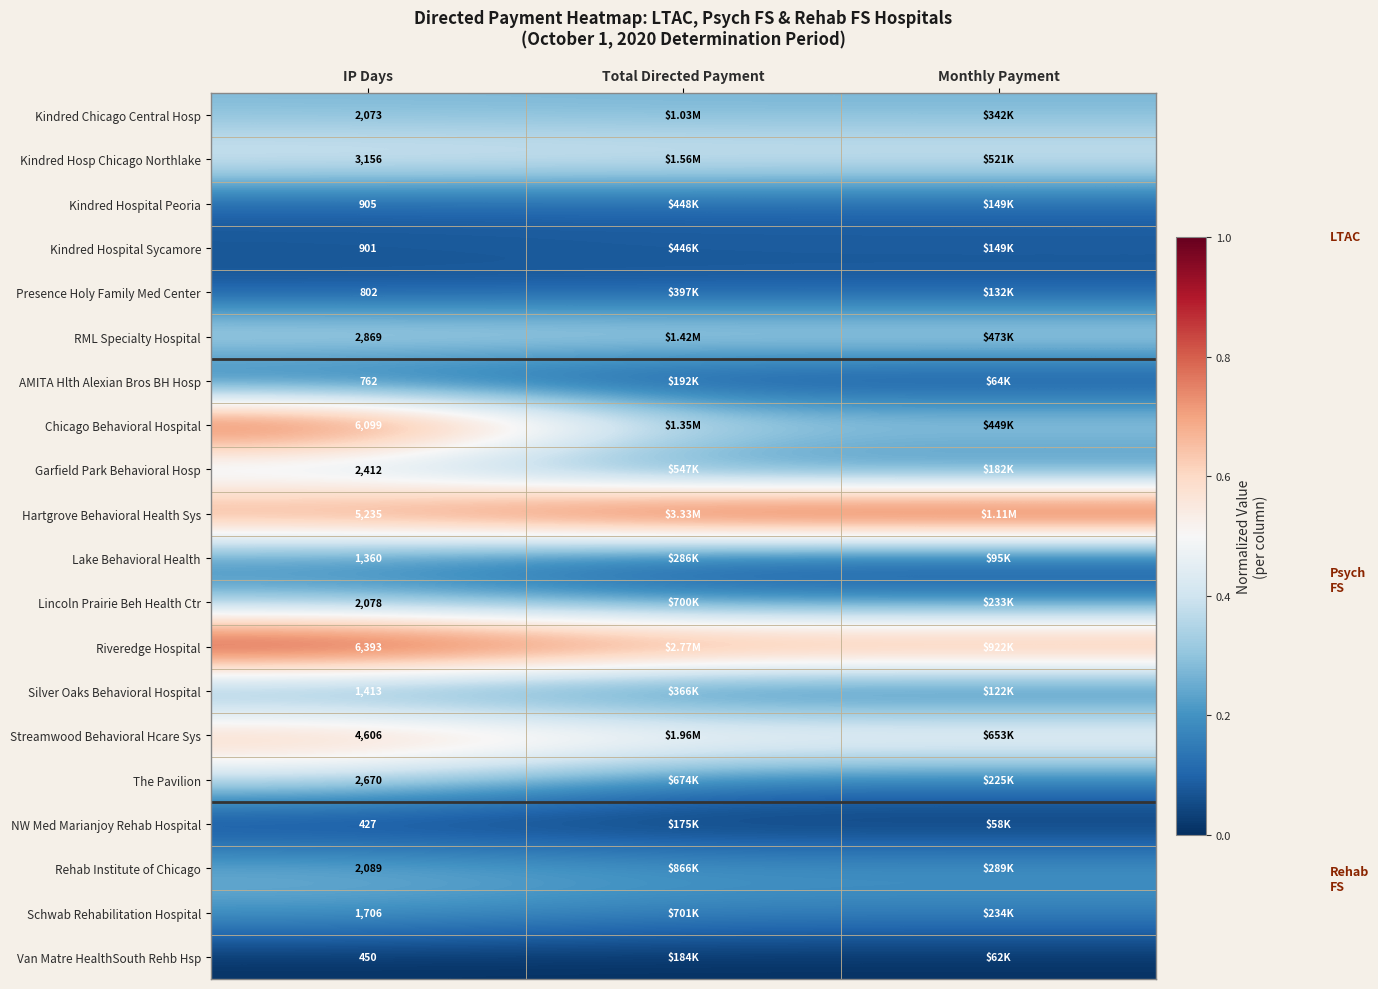

Rank the series at IP Days from highest to lowest value.

Riveredge Hospital, Chicago Behavioral Hospital, Hartgrove Behavioral Health Sys, Streamwood Behavioral Hcare Sys, Kindred Hosp Chicago Northlake, RML Specialty Hospital, The Pavilion, Garfield Park Behavioral Hosp, Rehab Institute of Chicago, Lincoln Prairie Beh Health Ctr, Kindred Chicago Central Hosp, Schwab Rehabilitation Hospital, Silver Oaks Behavioral Hospital, Lake Behavioral Health, Kindred Hospital Peoria, Kindred Hospital Sycamore, Presence Holy Family Med Center, AMITA Hlth Alexian Bros BH Hosp, Van Matre HealthSouth Rehb Hsp, NW Med Marianjoy Rehab Hospital